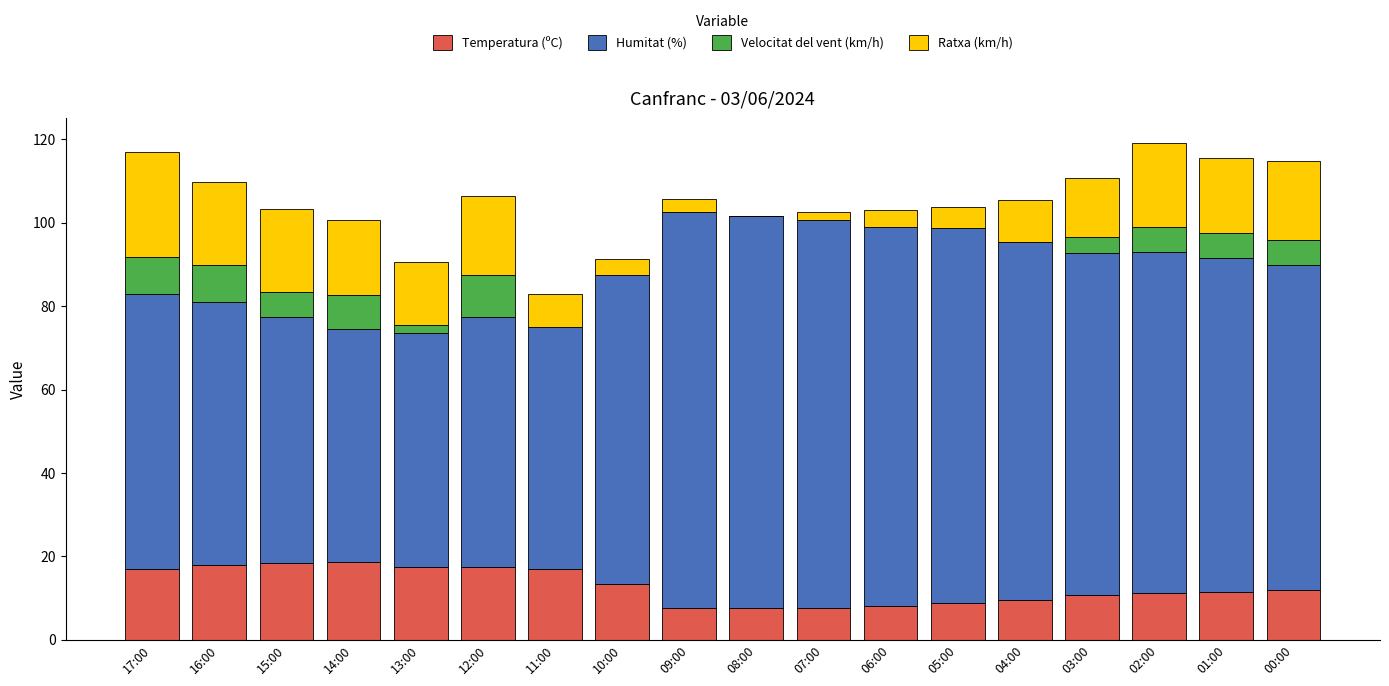

True or false: Temperatura (ºC) has a value of 12.0 at 06:00.

False